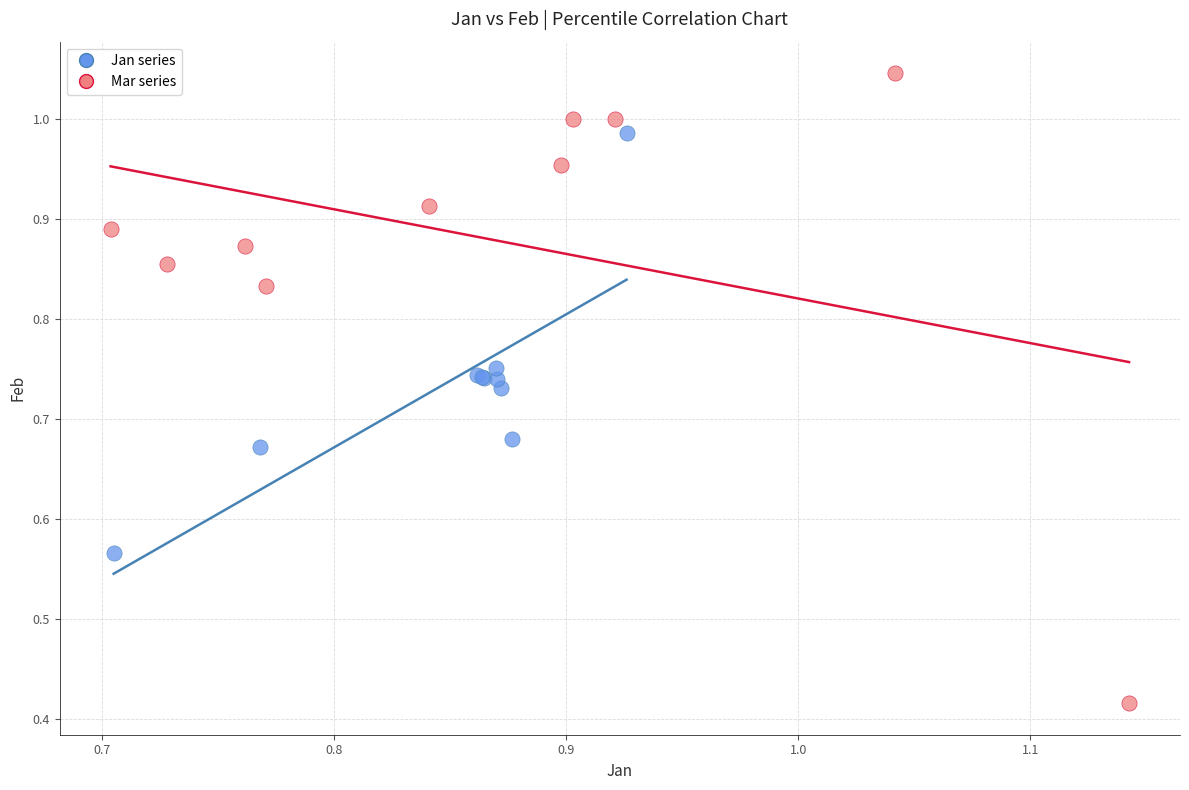

Which series has the largest Y range (max minus min)?

Mar series